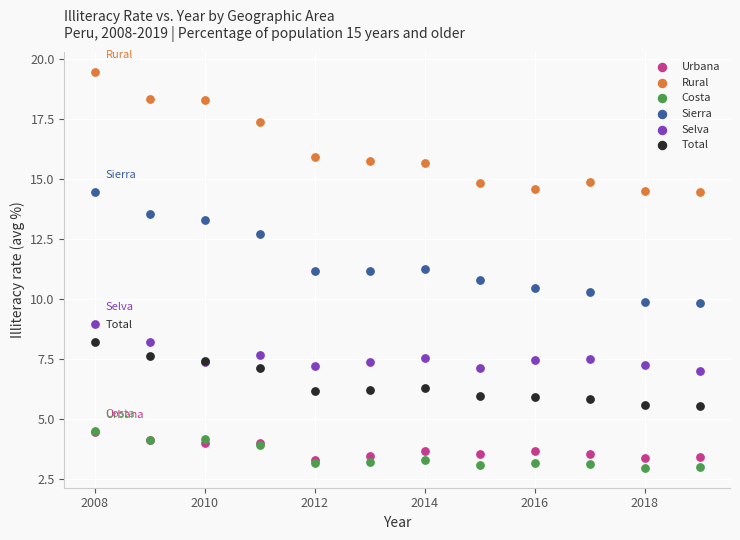

What are all the series names shown in the legend?

Urbana, Rural, Costa, Sierra, Selva, Total